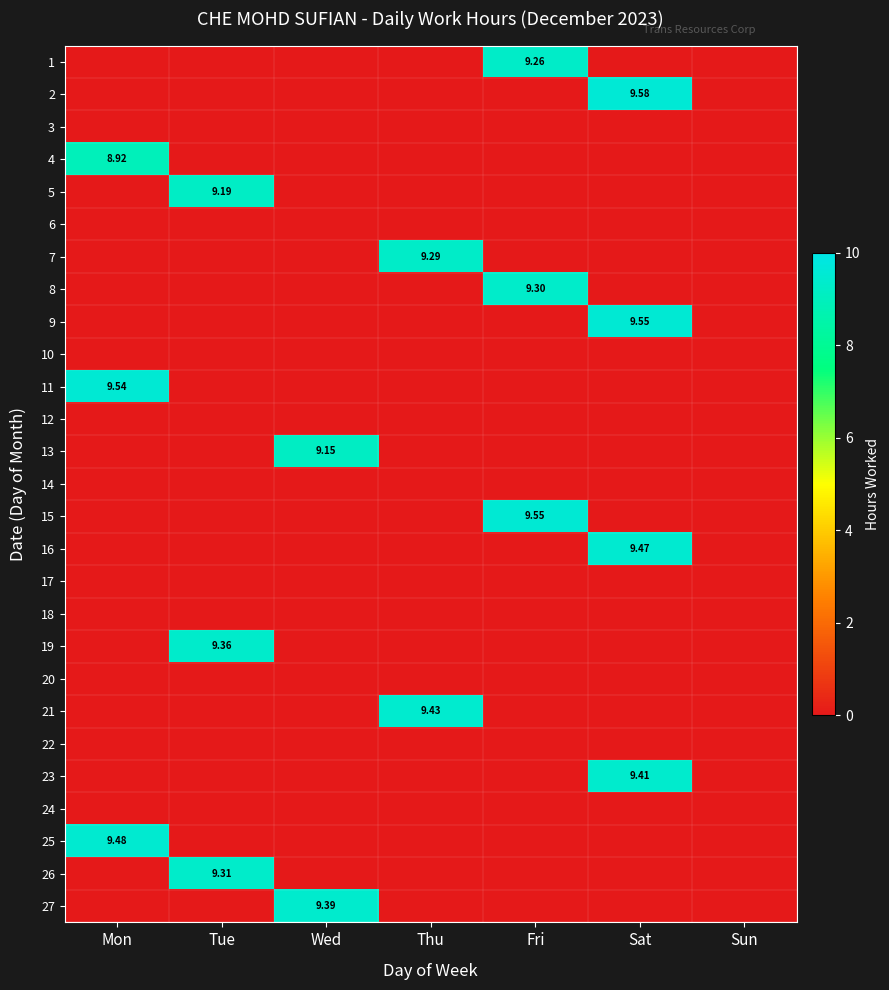

True or false: 16 has a value of 4.5 at Mon.

False